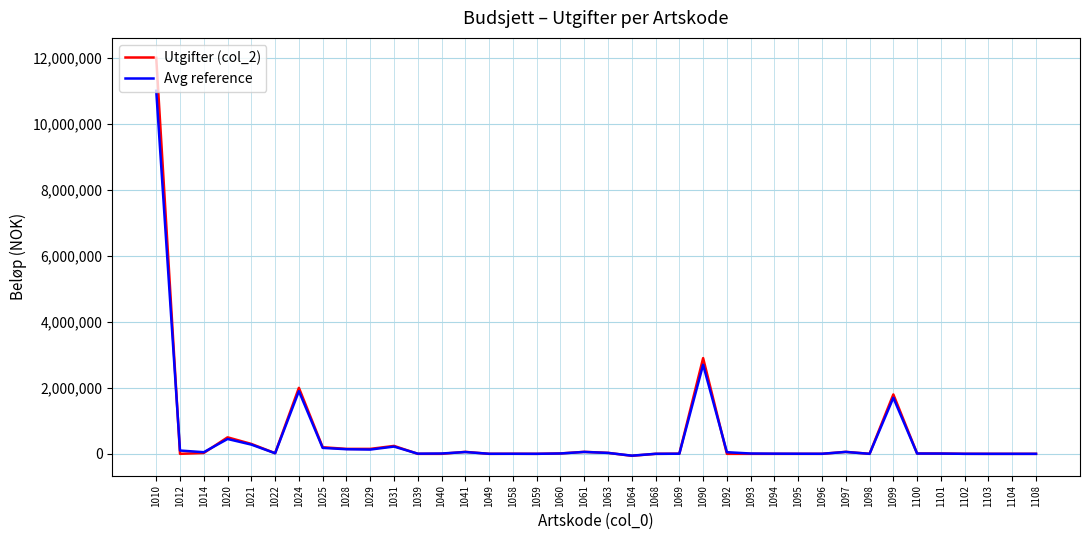

Which series has the widest spread of values?

Utgifter (col_2)